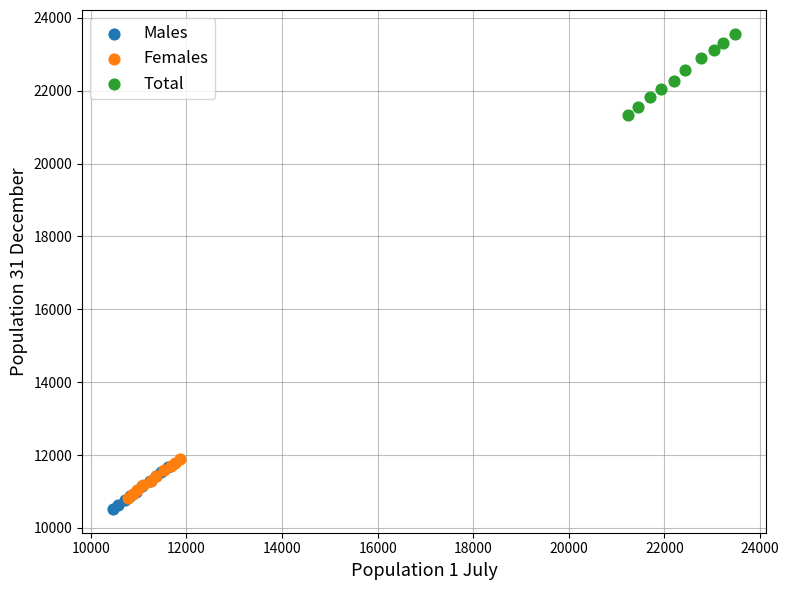

Which series contains the highest Y value?

Total